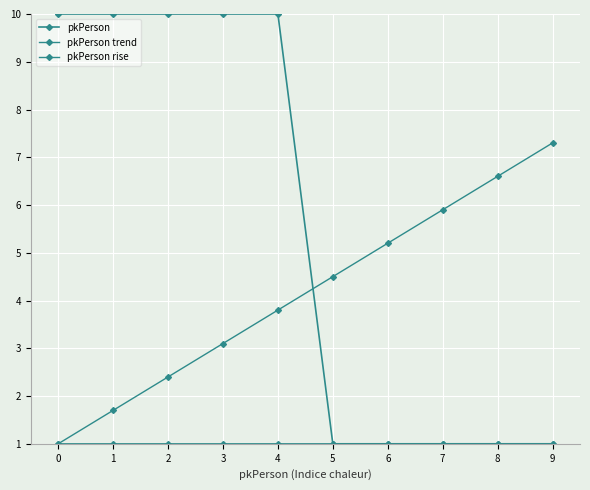

Reading right to left, transcribe all the data shown in this chart.

pkPerson: 1.0	1.0	1.0	1.0	1.0	10.0	10.0	10.0	10.0	10.0
pkPerson trend: 1.0	1.0	1.0	1.0	1.0	1.0	1.0	1.0	1.0	1.0
pkPerson rise: 7.3	6.6	5.9	5.2	4.5	3.8	3.1	2.4	1.7	1.0